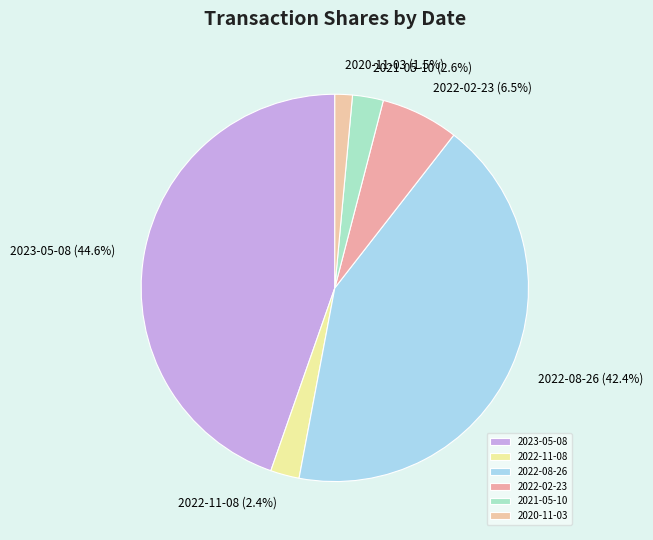

To the nearest percent, what percentage of the pie is 2023-05-08?

45%